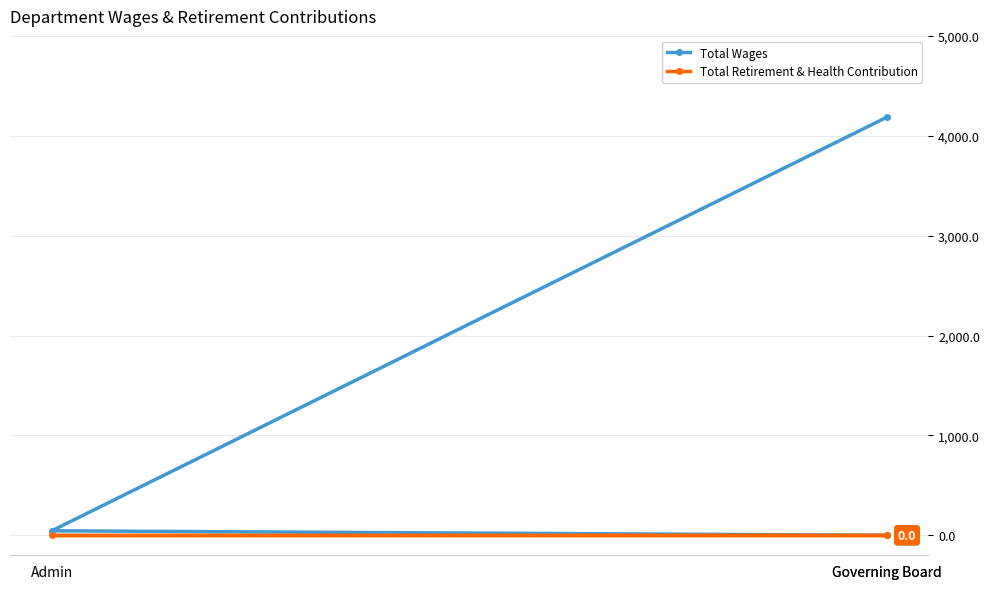

Which series has the largest total across all categories?

Total Wages